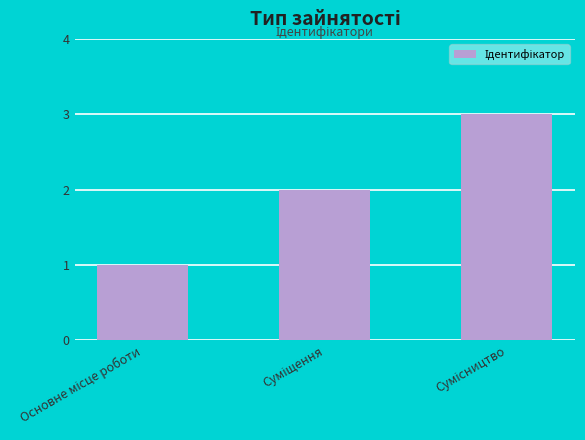

How many values are below 2?

1